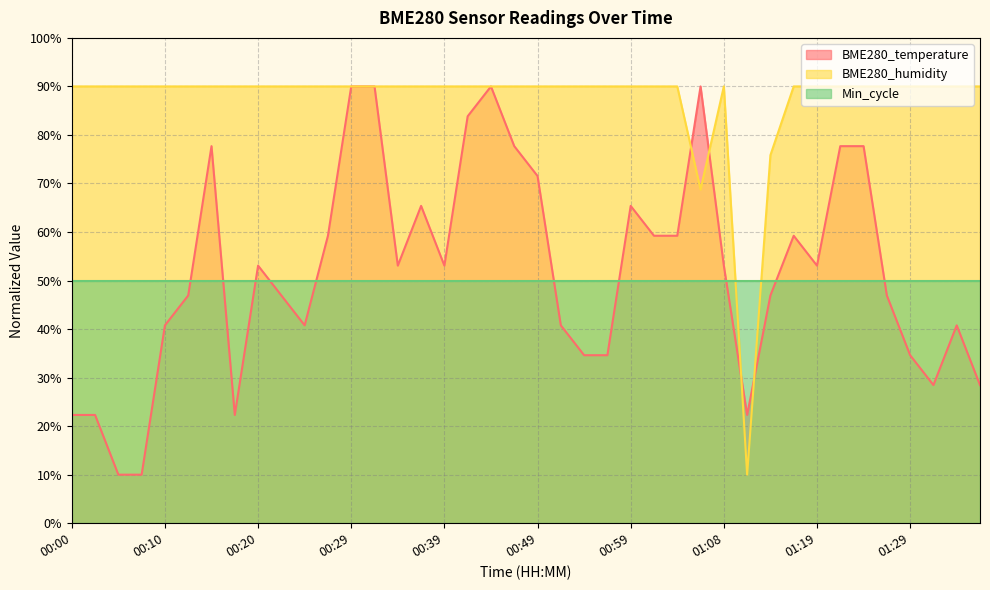

Where is the first local minimum for BME280_humidity?

01:06